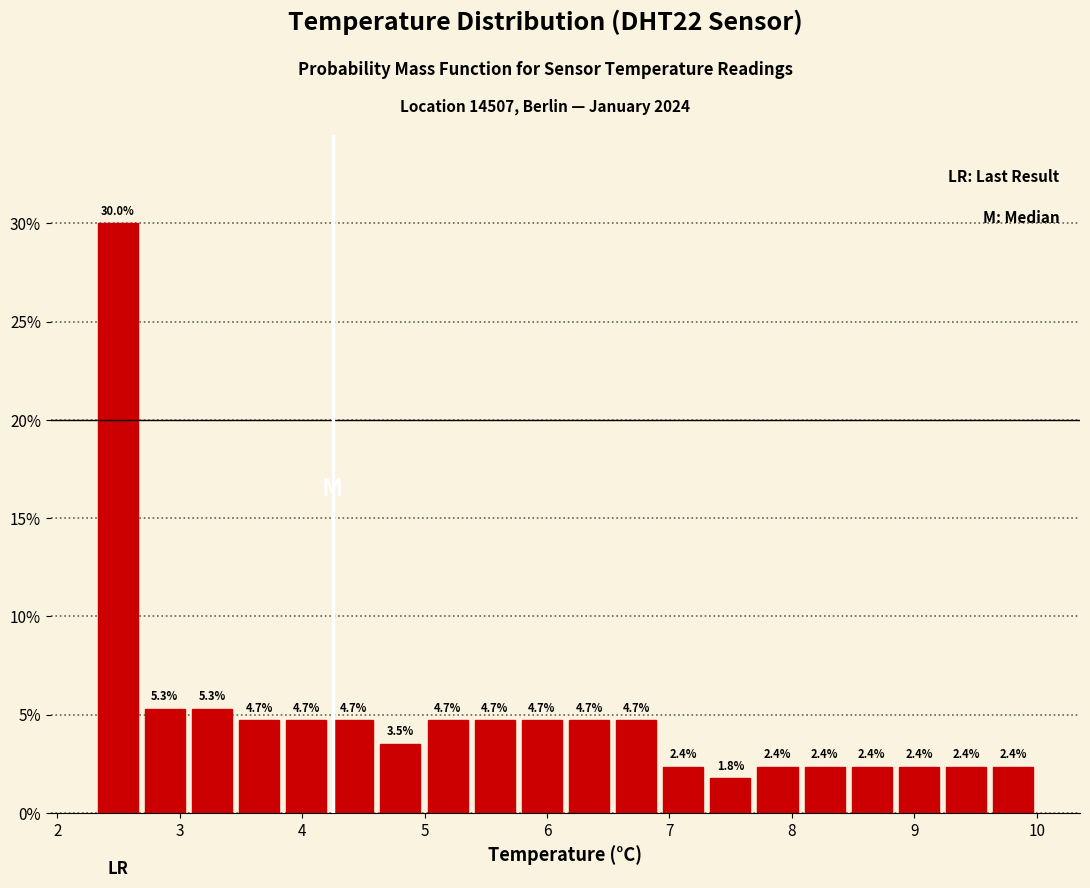

Around what value on the x-axis is the tallest bar? Give the approximate position of its centre, as read against the axis.

2.5